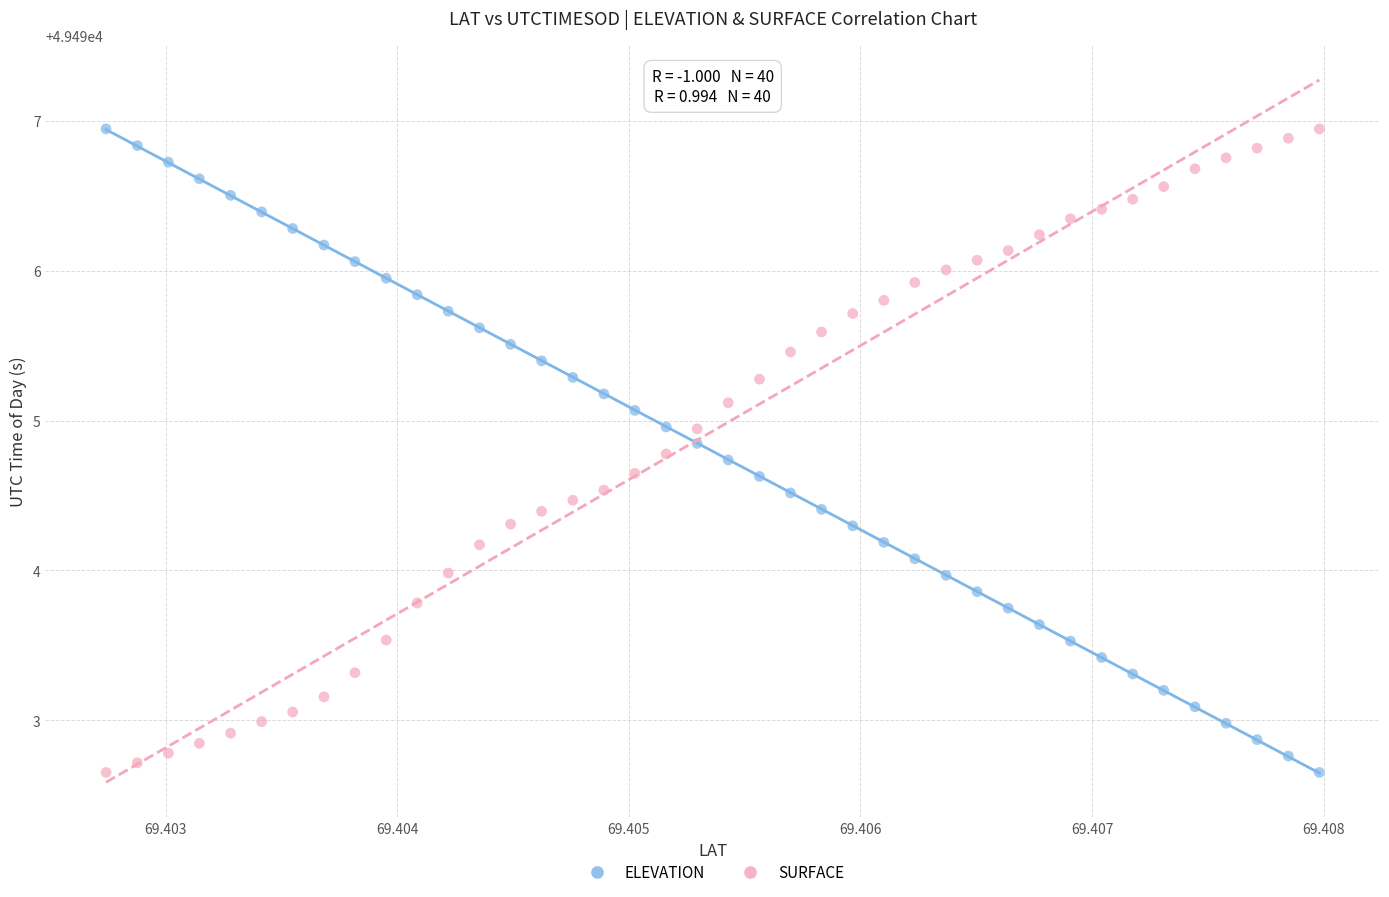

Across all data points, what is the range of Y values (max minus min)?

4.3